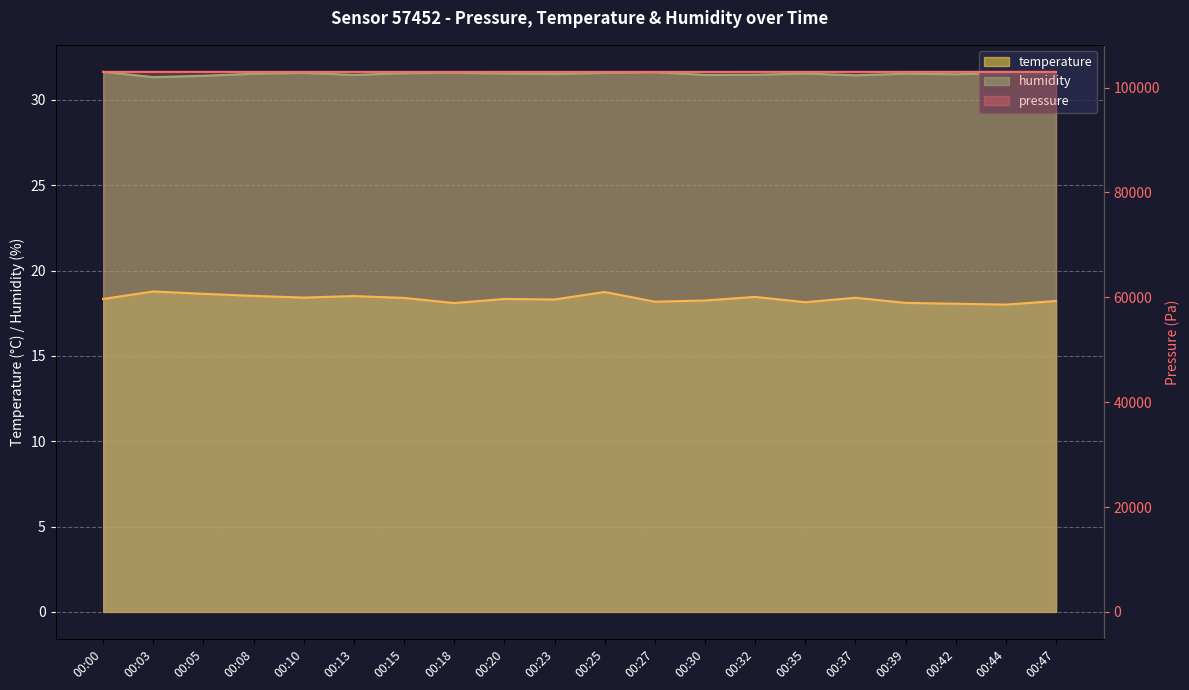

Rank the categories by humidity value from lowest to highest.

00:03, 00:05, 00:37, 00:13, 00:30, 00:32, 00:42, 00:23, 00:47, 00:08, 00:39, 00:20, 00:35, 00:15, 00:44, 00:10, 00:25, 00:18, 00:27, 00:00